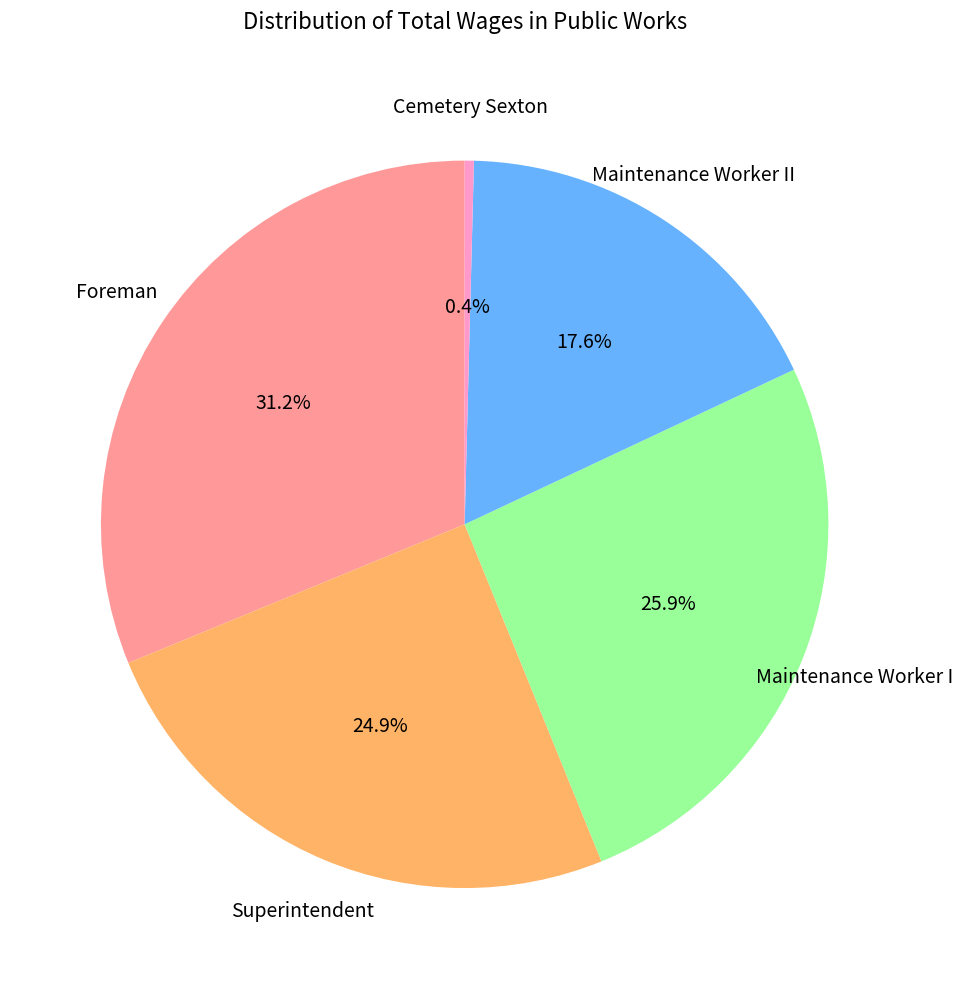

Is there any slice that represents more than half of the pie?

No